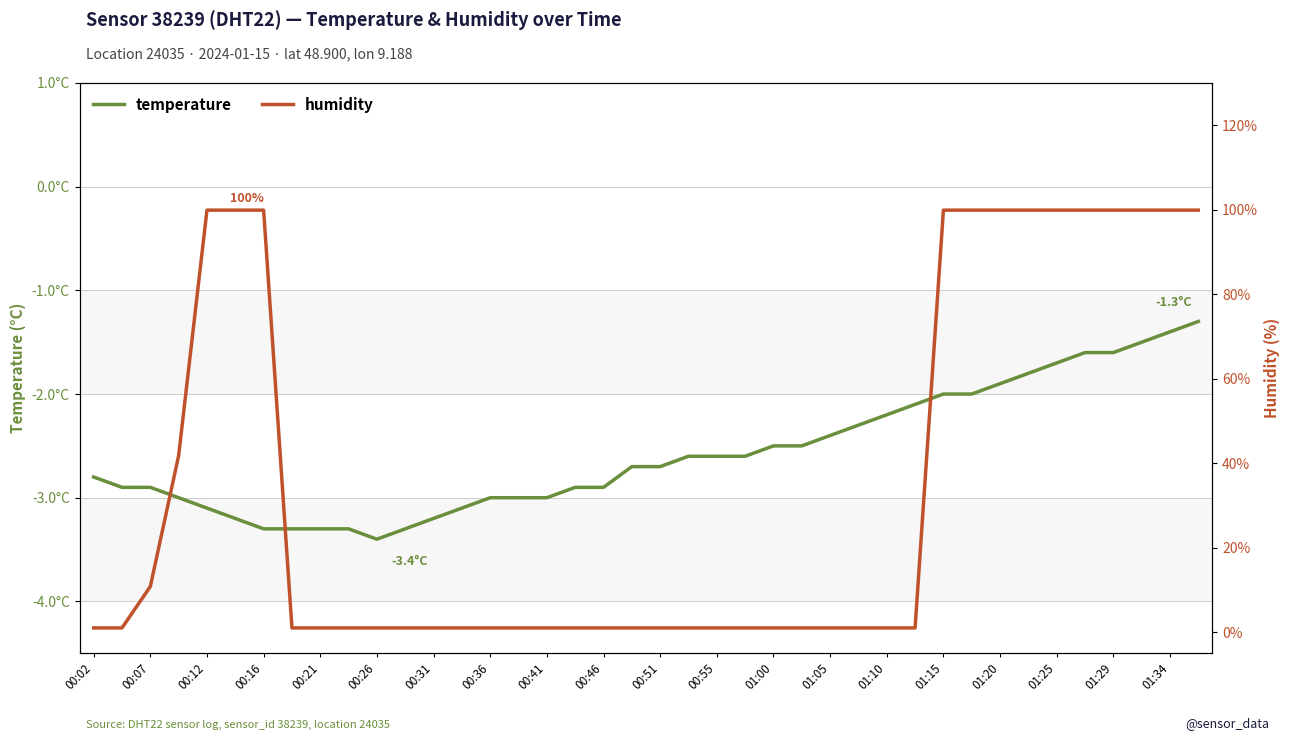

Is the value of humidity at 01:05 greater than the value of temperature at 29?

Yes